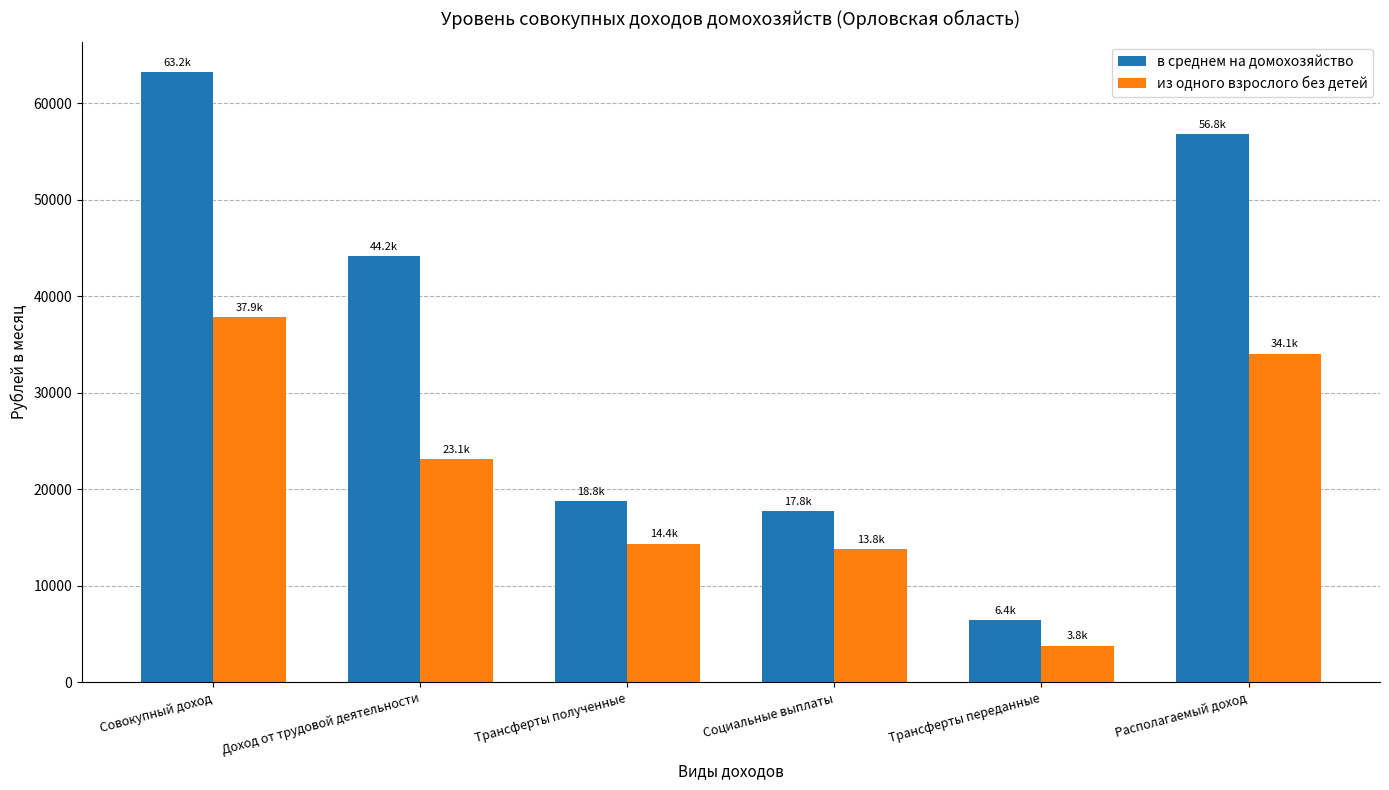

What is the label of the 6th bar from the left?

Располагаемый доход